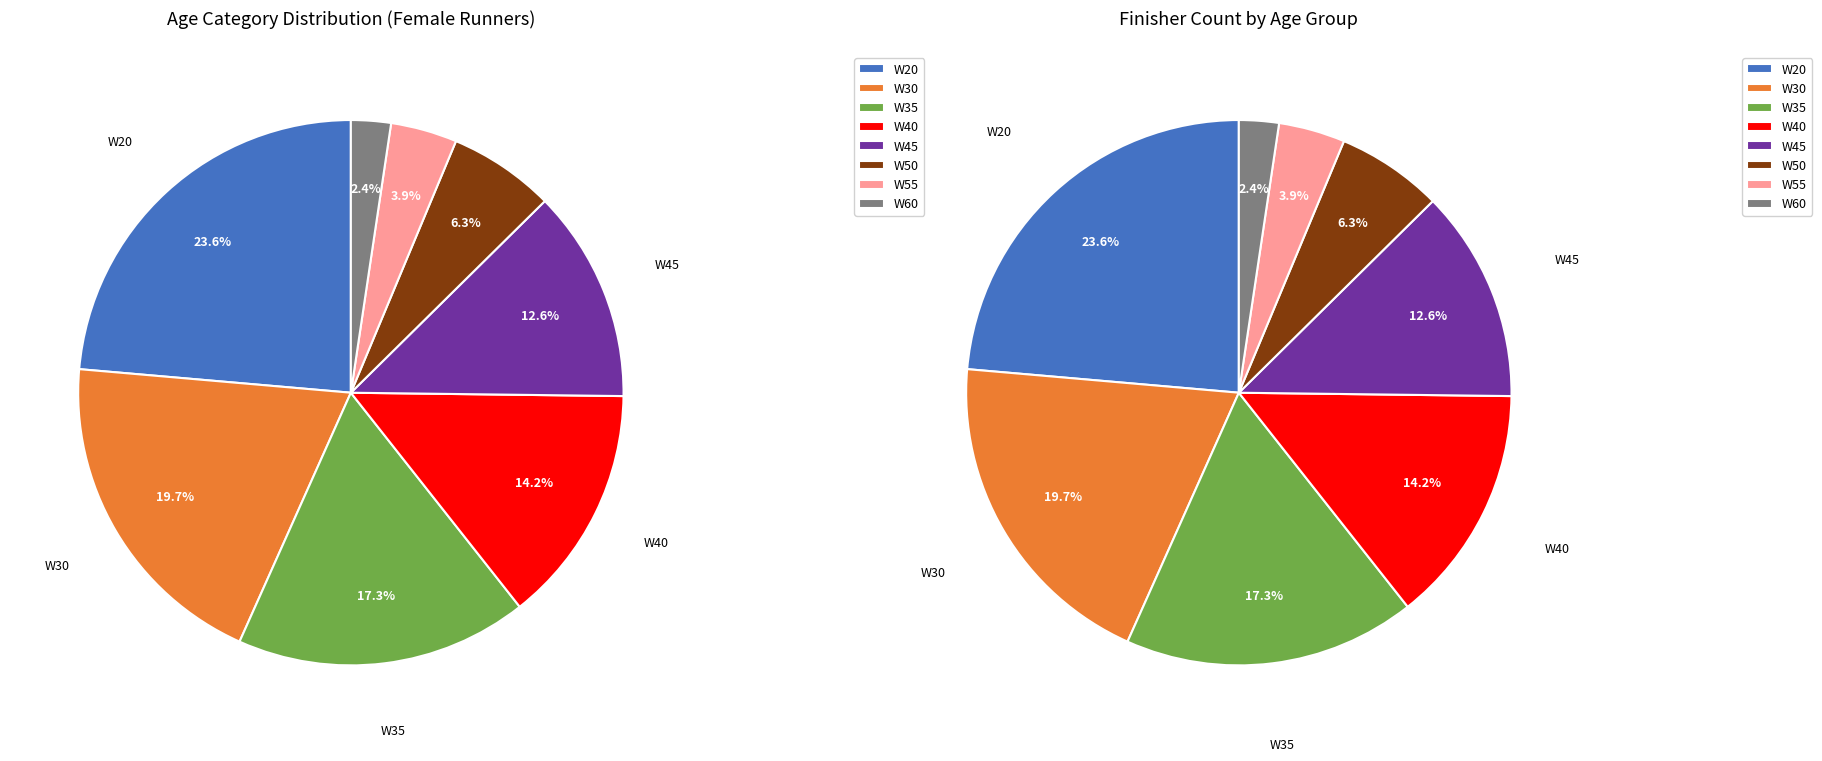

What is the change in value from W45 to W60?

-13